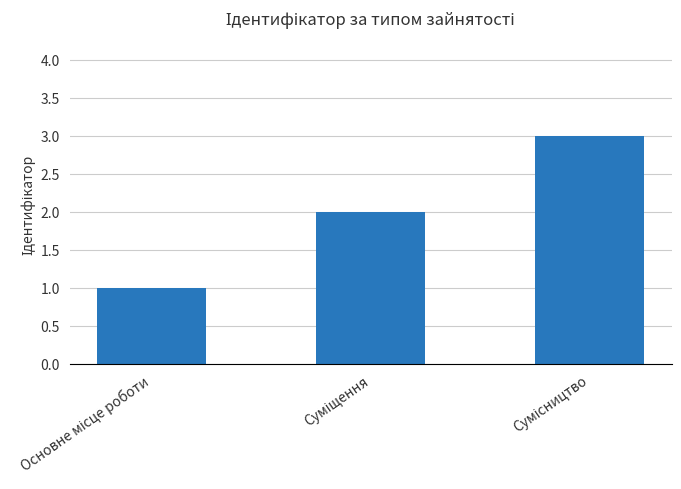

What is the greatest value displayed?

3